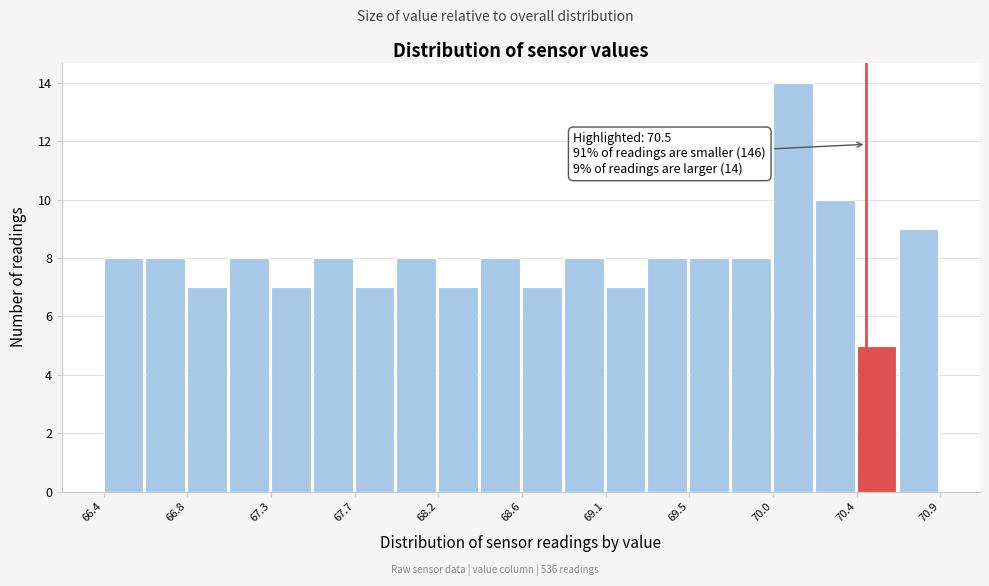

Which range on the x-axis has the tallest bar?

70.00 to 70.20